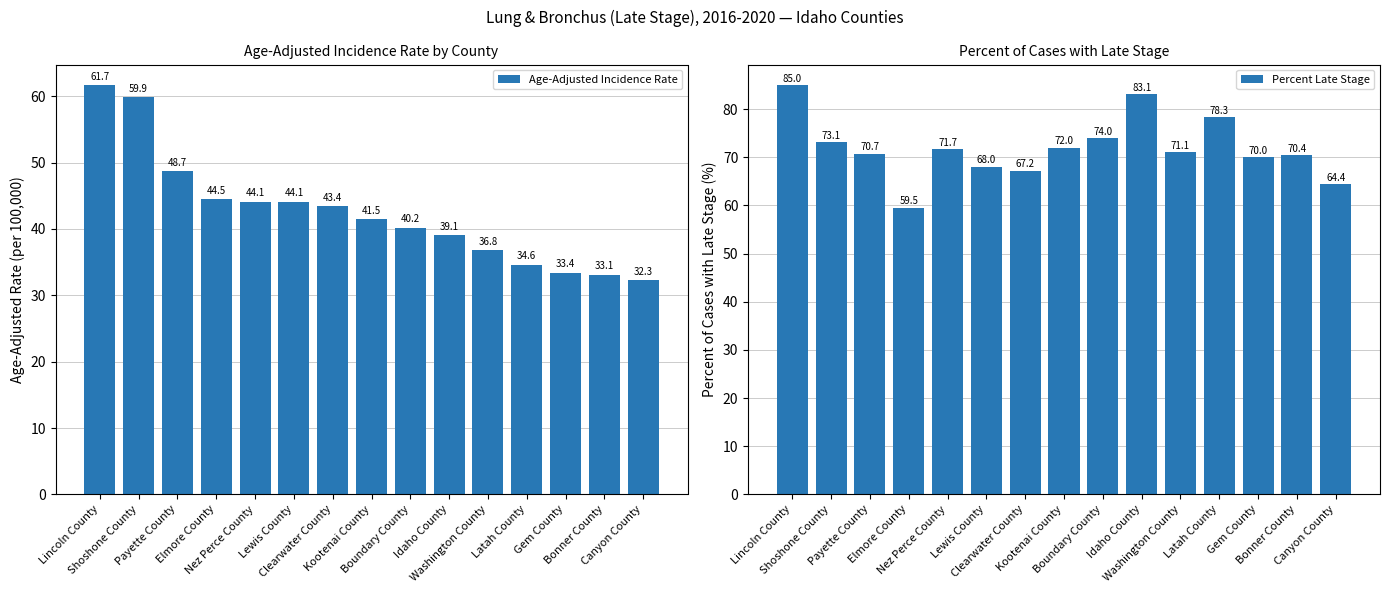

How many distinct data groups are displayed?

2